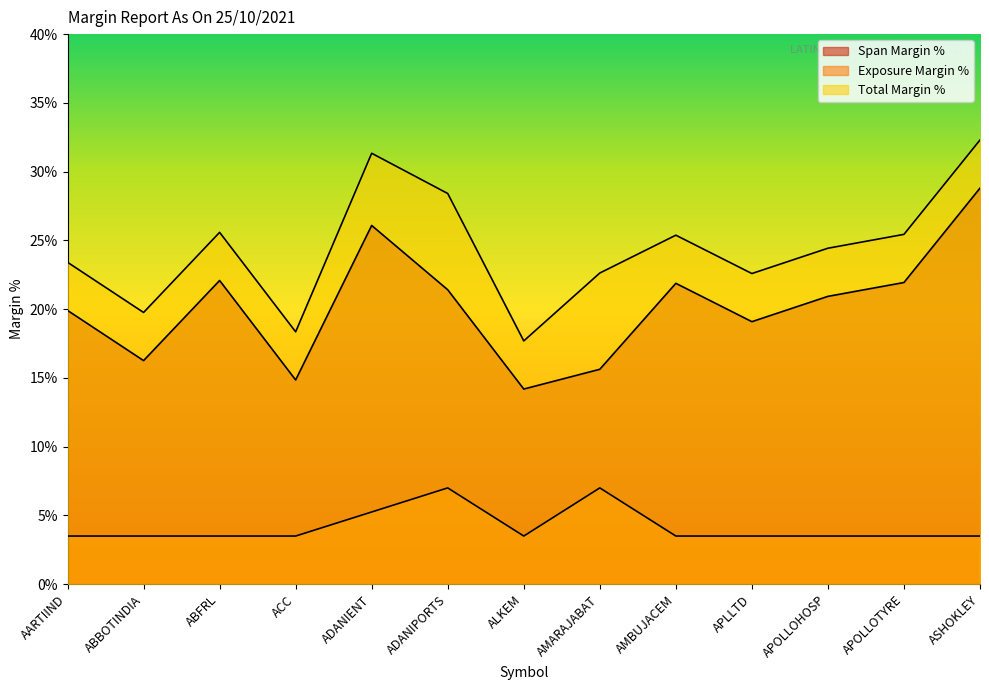

What is the greatest value displayed?

32.3